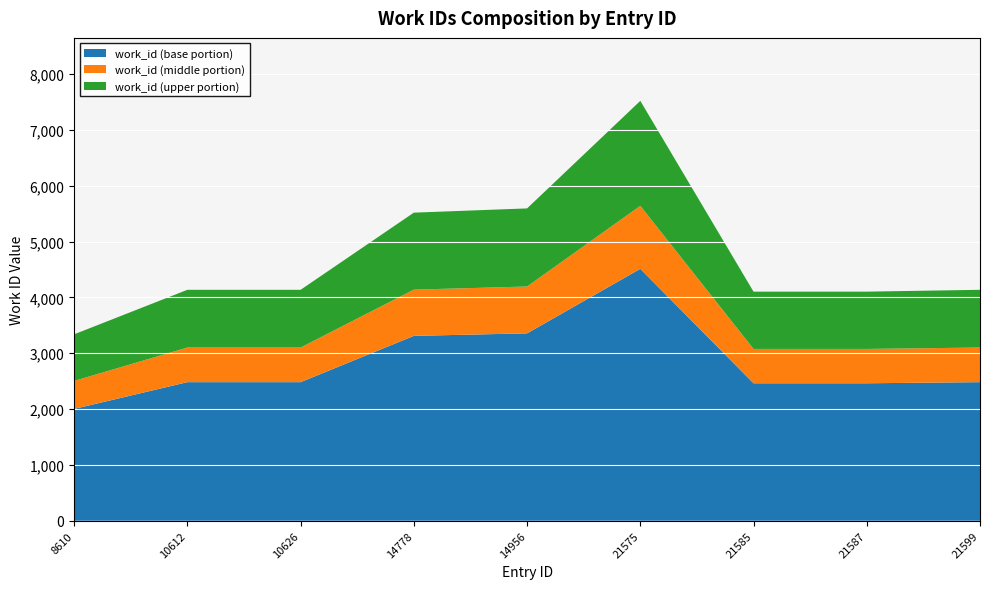

Reading right to left, list all the values displayed in this chart.

21599=4136	21587=4103	21585=4103	21575=7520	14956=5594	14778=5518	10626=4136	10612=4136	8610=3339